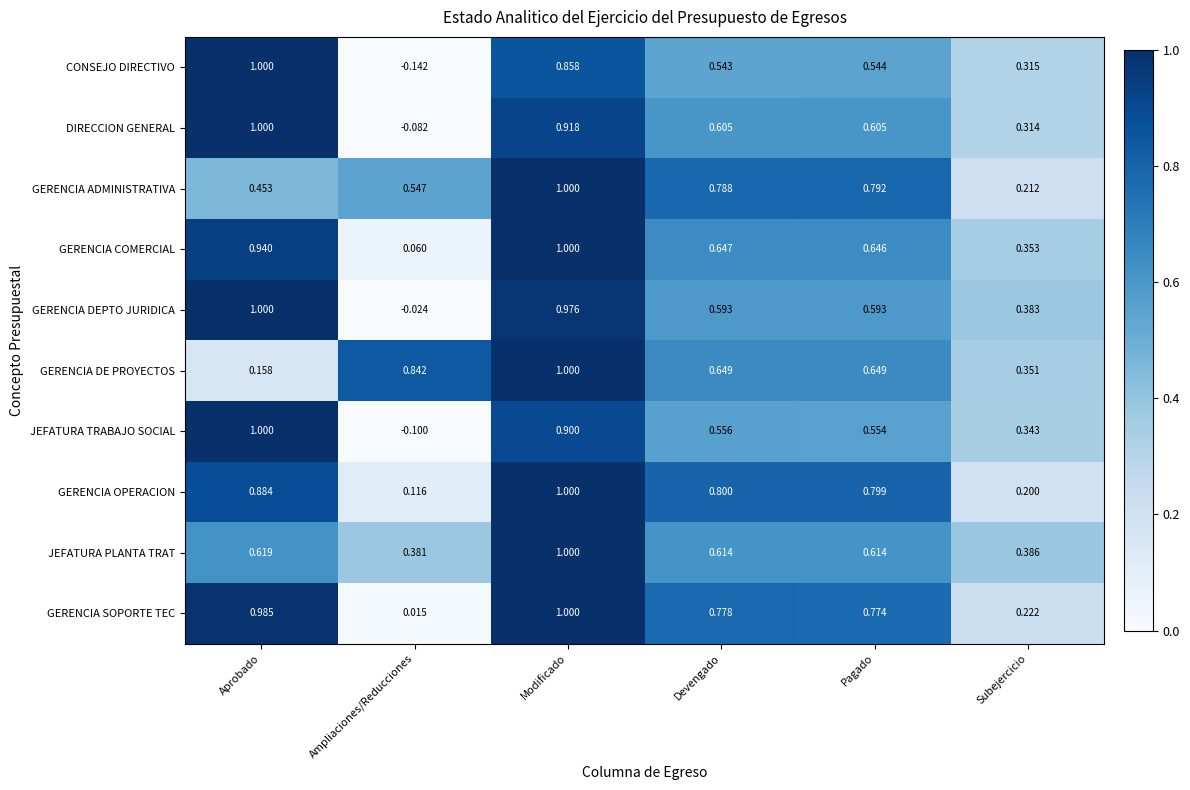

At which label is JEFATURA PLANTA TRAT closest to 0?

Ampliaciones/Reducciones